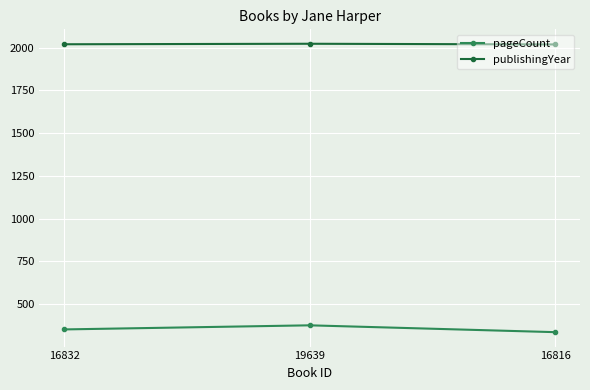

What is the difference between the highest and lowest values at 16832?

1668